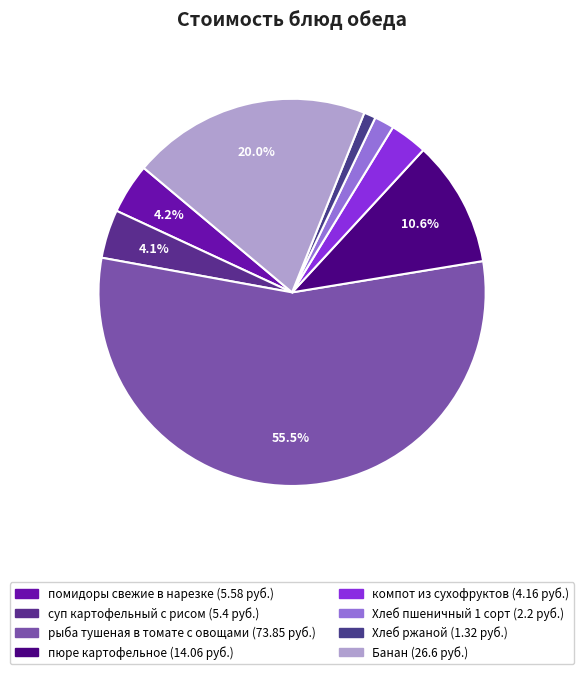

How many segments does this pie chart have?

8